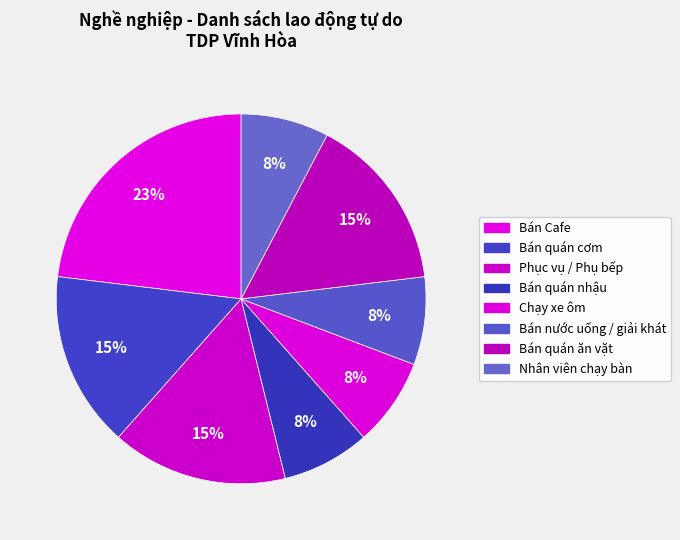

To the nearest percent, what percentage of the pie is Nhân viên chạy bàn?

8%